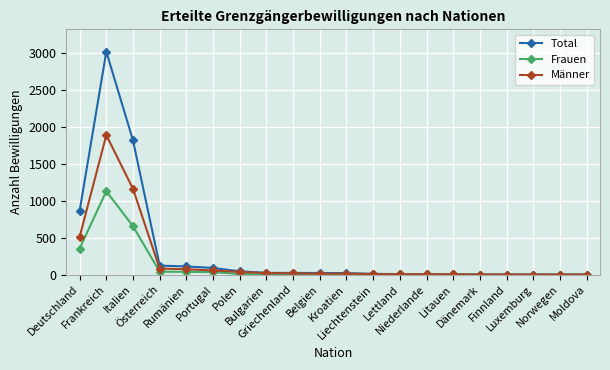

What is the average value of the Total series?

310